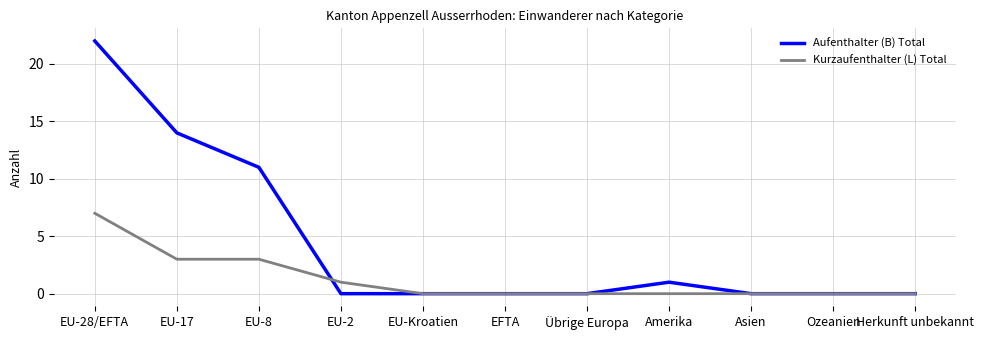

At which category is the sum across all series the highest?

EU-28/EFTA